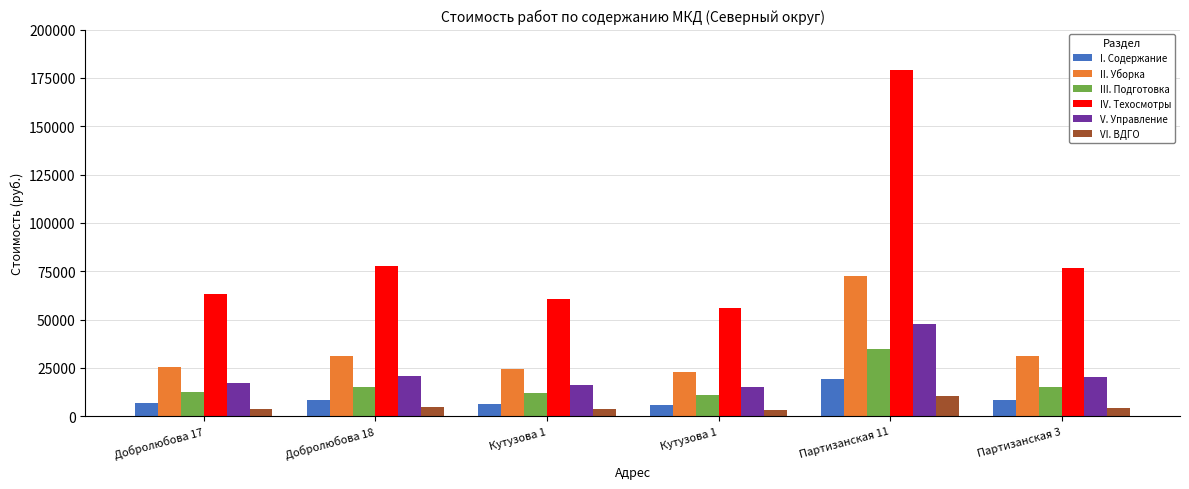

What are all the series names shown in the legend?

I. Содержание, II. Уборка, III. Подготовка, IV. Техосмотры, V. Управление, VI. ВДГО